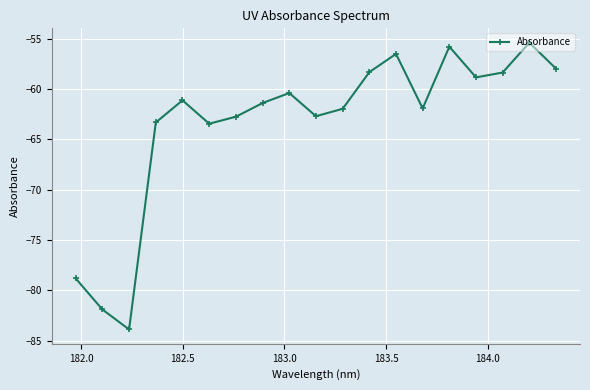

How many interior local valleys (lower than both neighbors) does the data have?

5